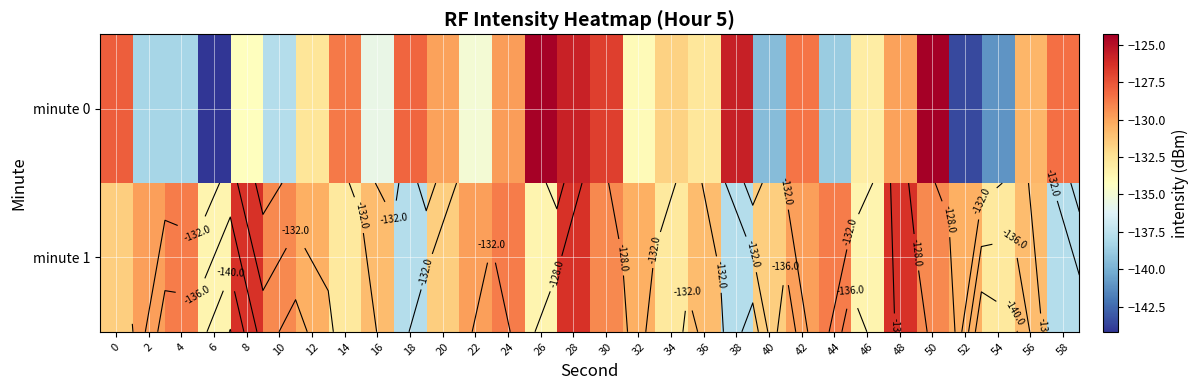

Read the minute 0 value at 8.

-134.2